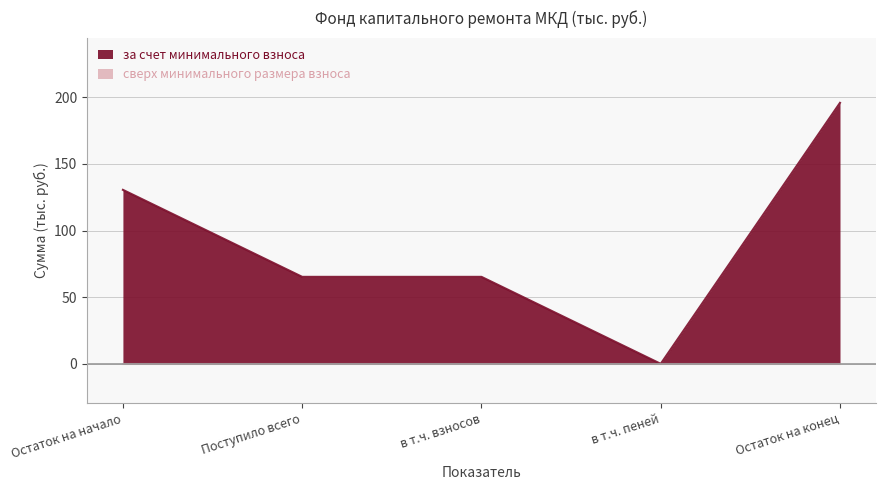

What position from the right is Поступило всего?

4